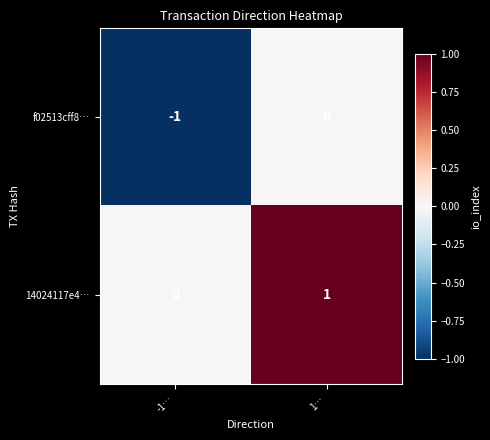

Reading right to left, list all the values displayed in this chart.

f02513cff8…: 0	-1
14024117e4…: 1	0